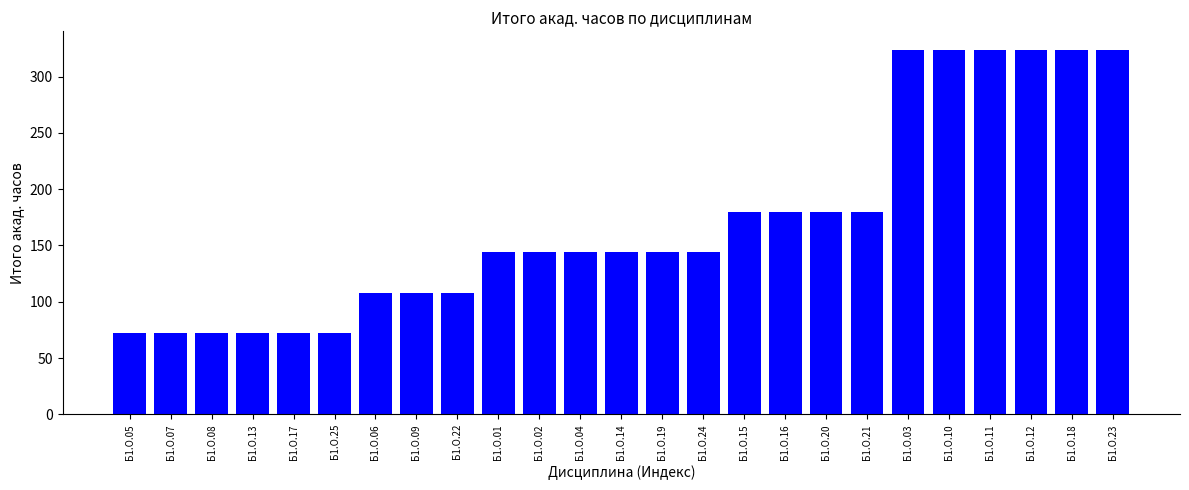

What is the minimum value shown in the chart?

72